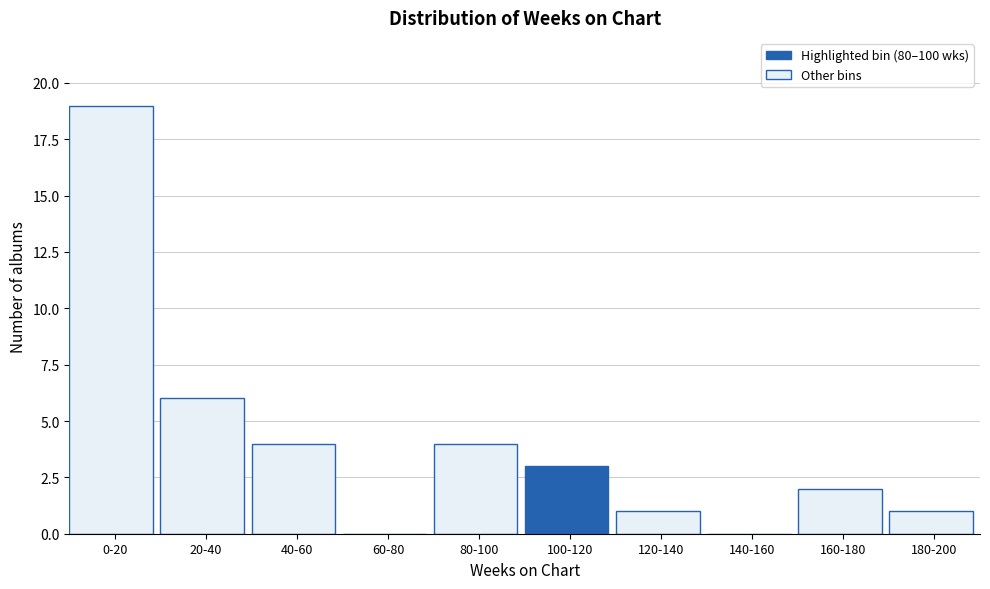

Reading left to right, what are all the values shown in this chart?

0-20=19	20-40=6	40-60=4	60-80=0	80-100=4	100-120=3	120-140=1	140-160=0	160-180=2	180-200=1